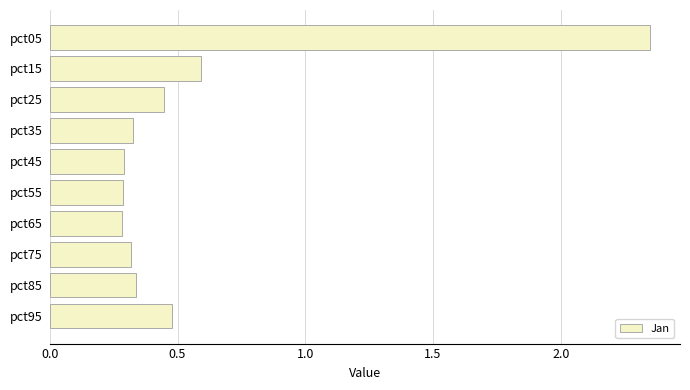

Count the values in the range 0 to 1.

9